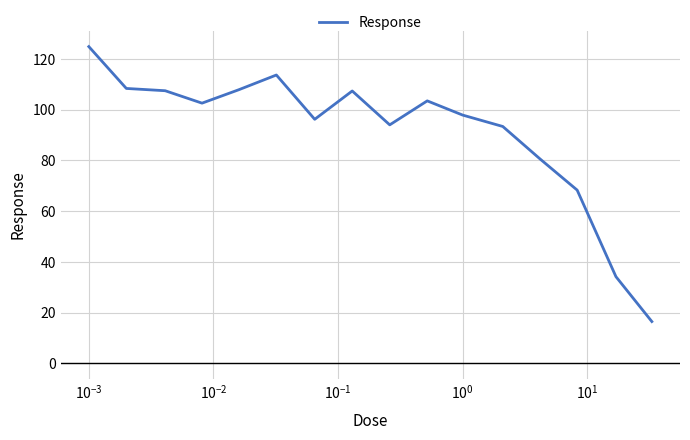

What is the minimum value shown in the chart?

16.5